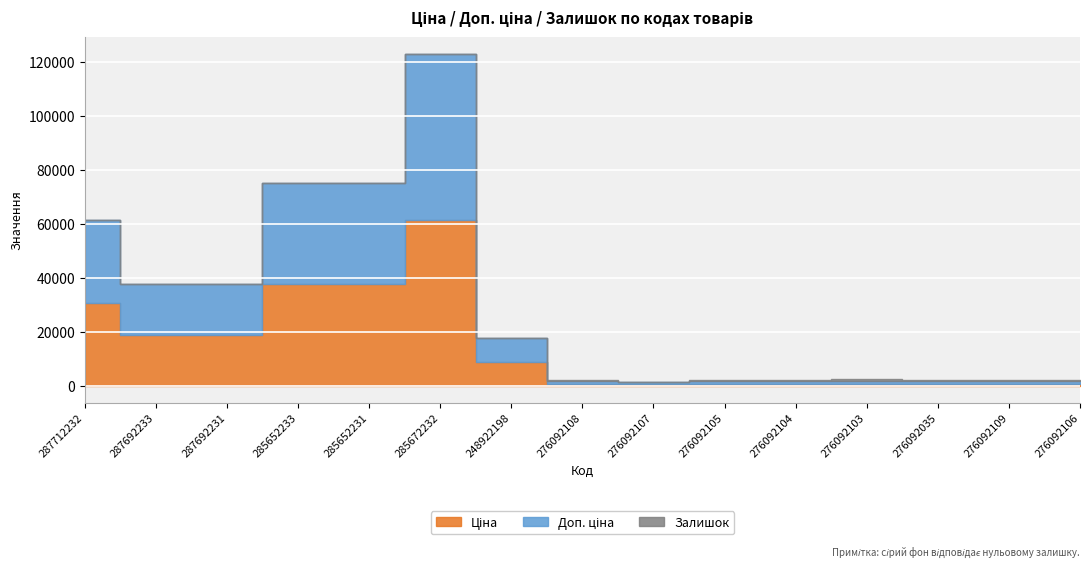

What is the difference between the highest and lowest values at 276092035?

881.7